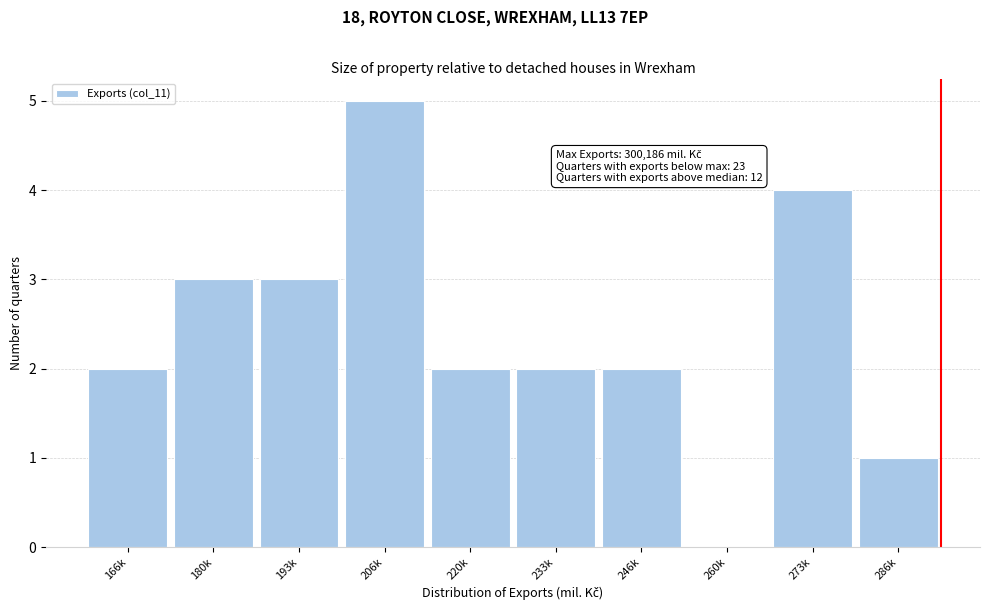

Reading right to left, list all the values displayed in this chart.

286k=1	273k=4	260k=0	246k=2	233k=2	220k=2	206k=5	193k=3	180k=3	166k=2